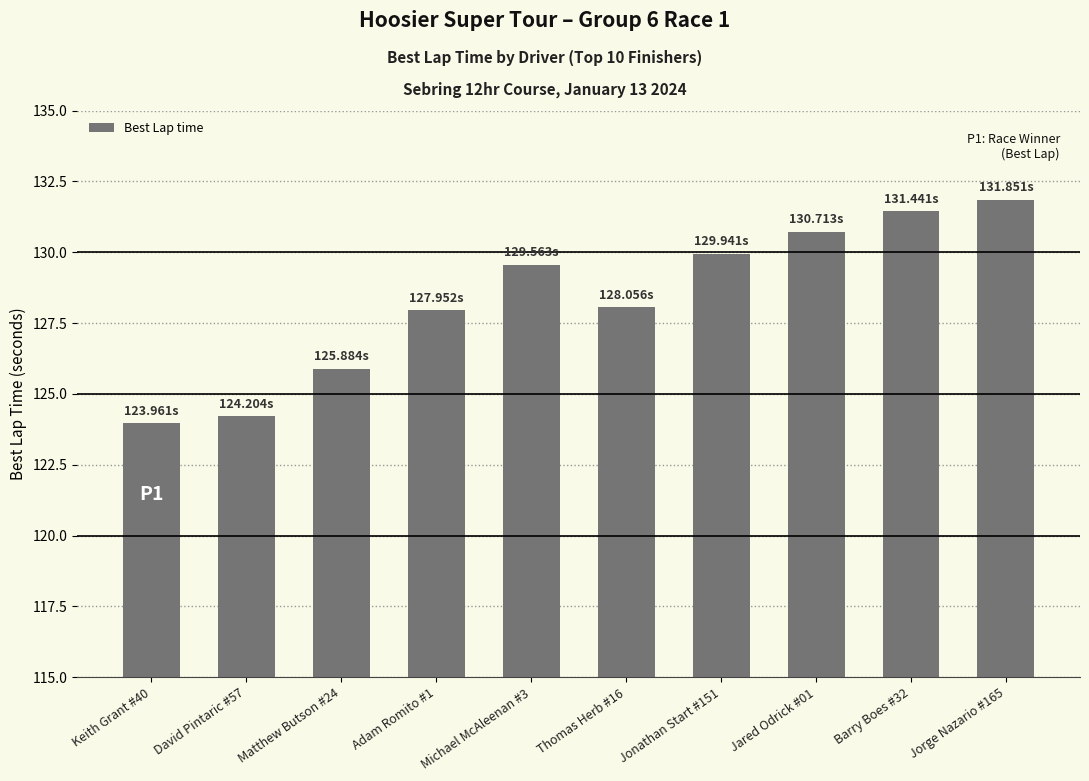

What position from the right is Keith Grant #40?

10